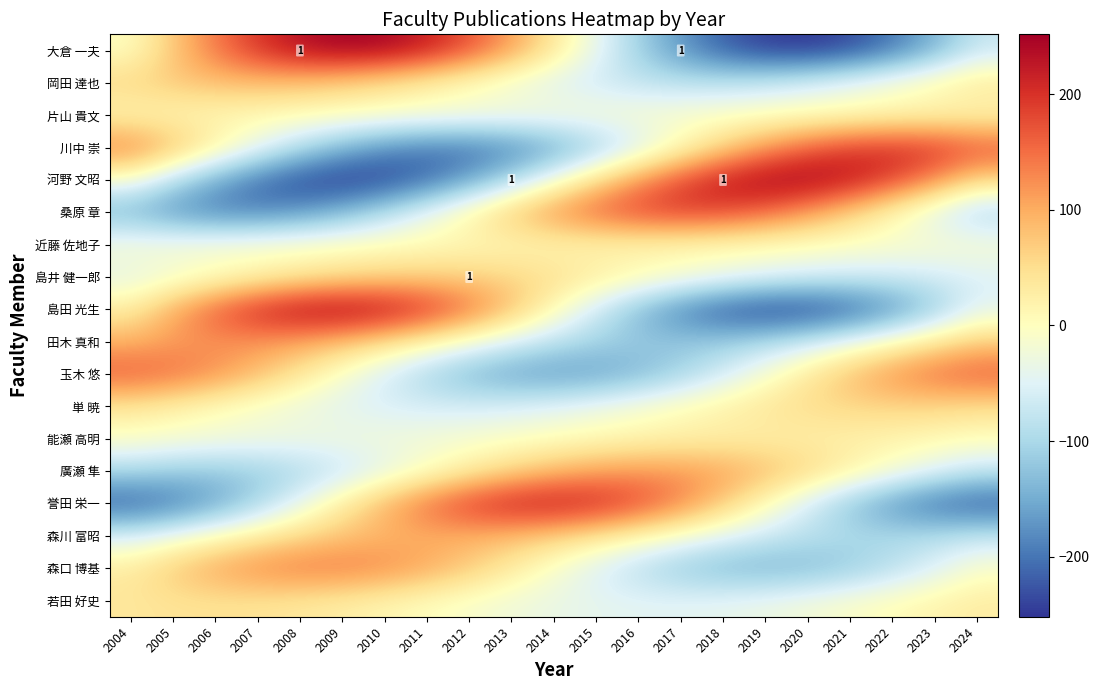

What is the total value across all series at 2007?

231.3